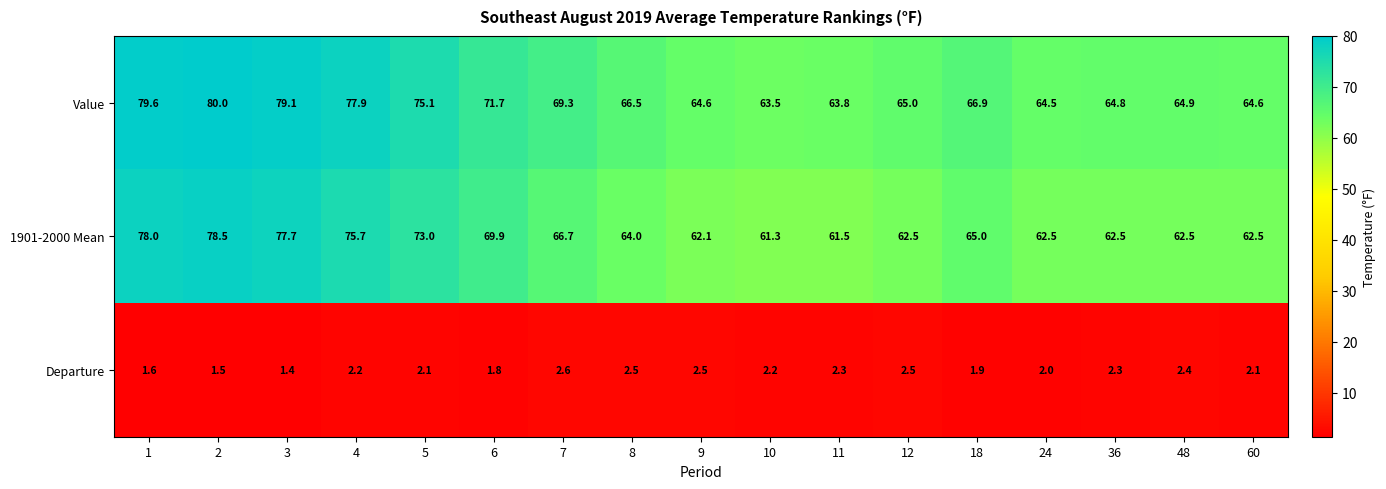

At which category does the chart reach its minimum across all series?

3